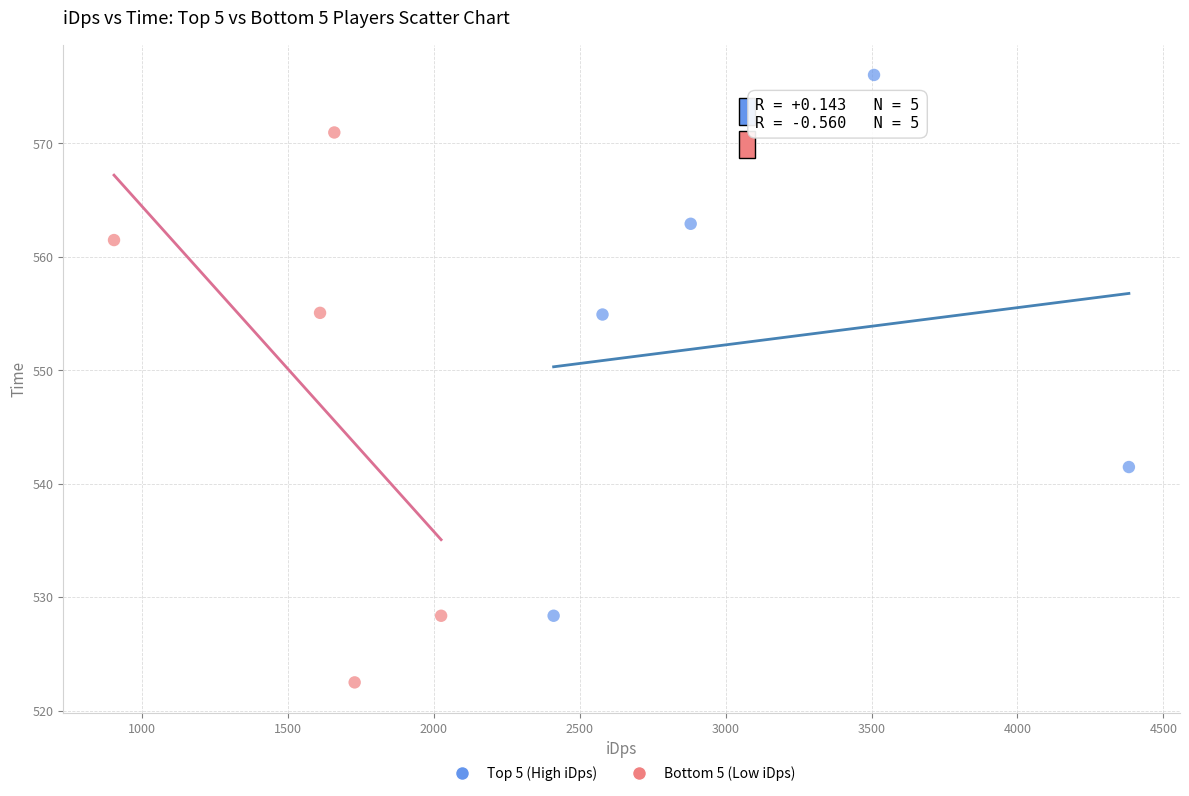

Which series reaches the minimum Y coordinate?

Bottom 5 (Low iDps)